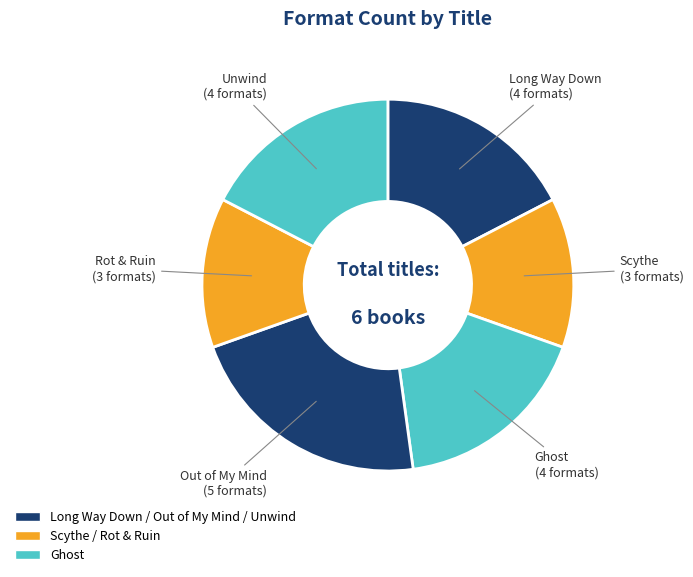

Is there a majority slice in this chart?

No